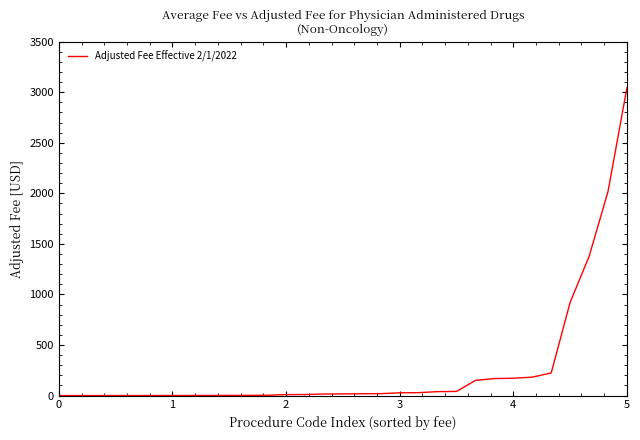

What is the greatest value displayed?

3043.8